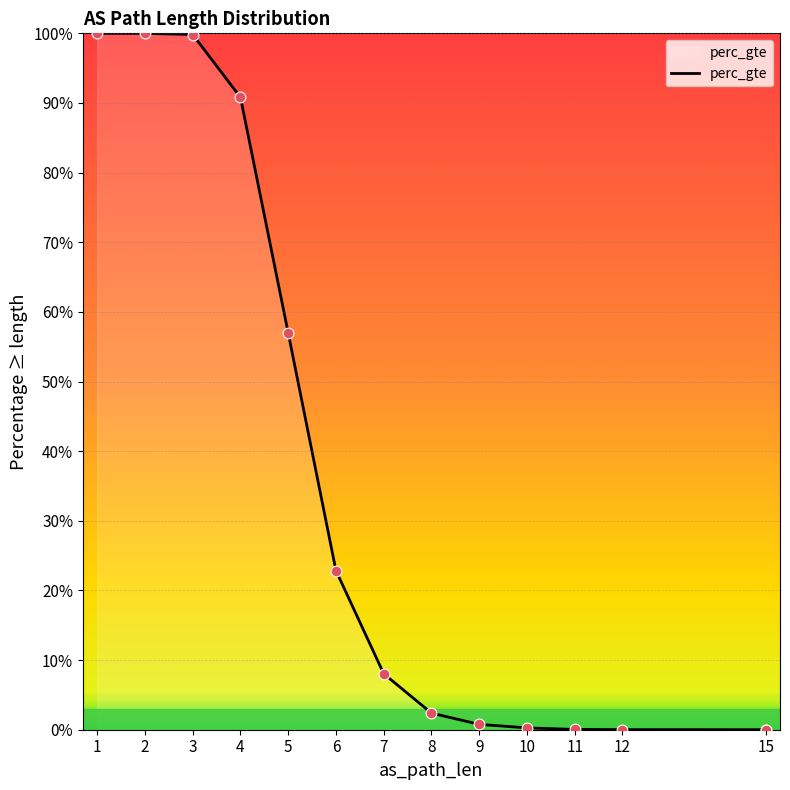

Which has a higher value, 15 or 11?

11